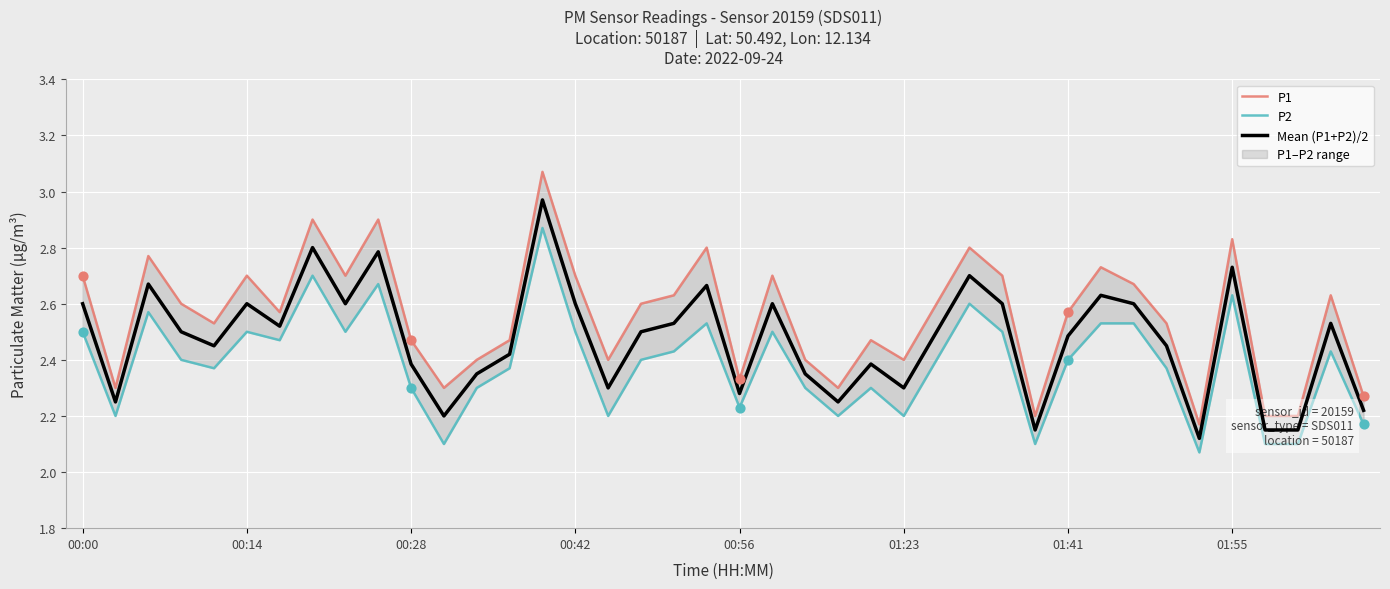

True or false: Mean (P1+P2)/2 has a value of 2.6 at 00:14.

True